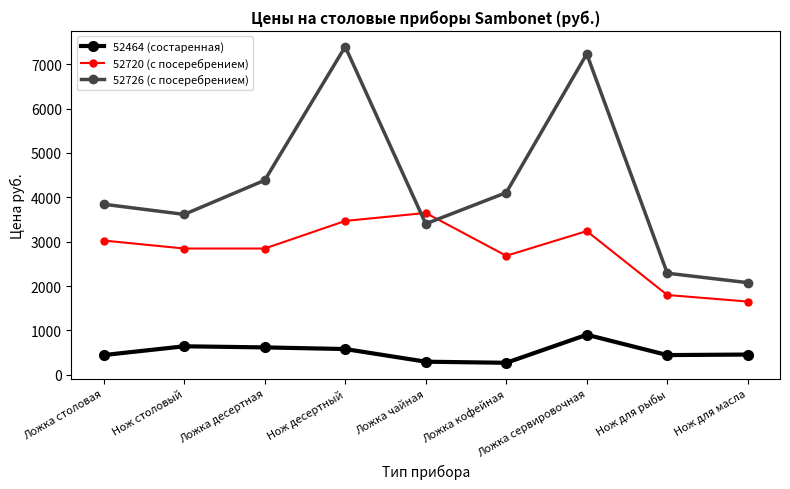

True or false: 52726 (с посеребрением) has more than 2 interior local peaks.

False